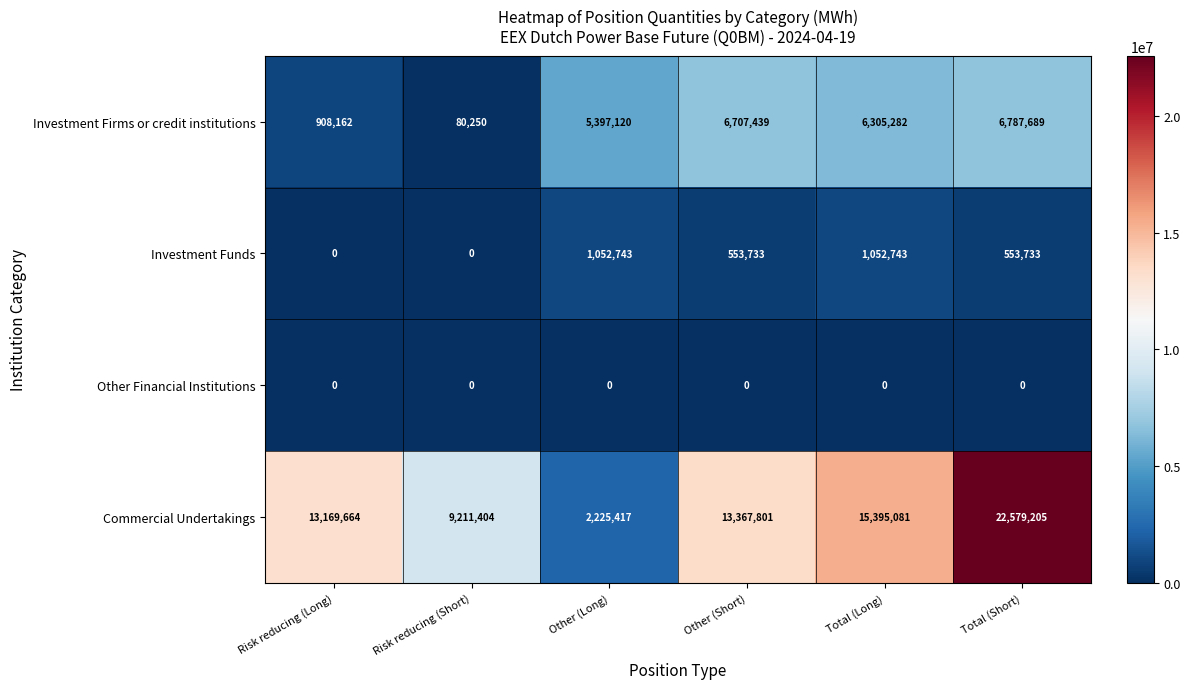

What is the total value across all series at Other (Long)?

8675280